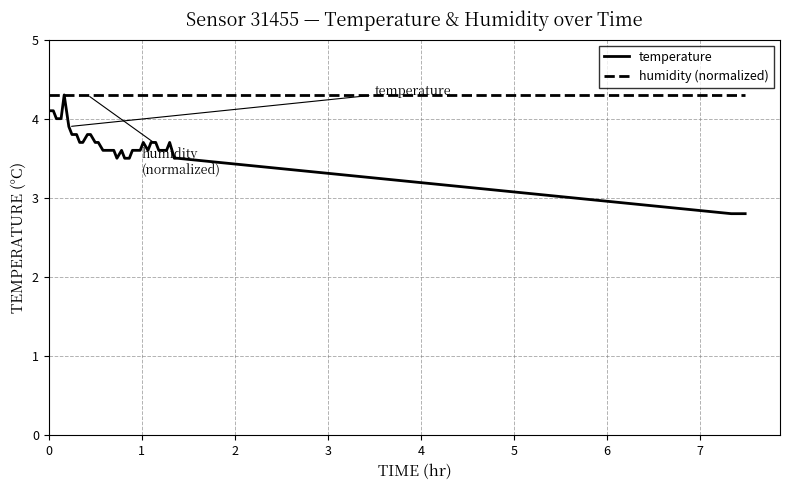

What is the lowest value of the humidity (normalized) series?

4.3